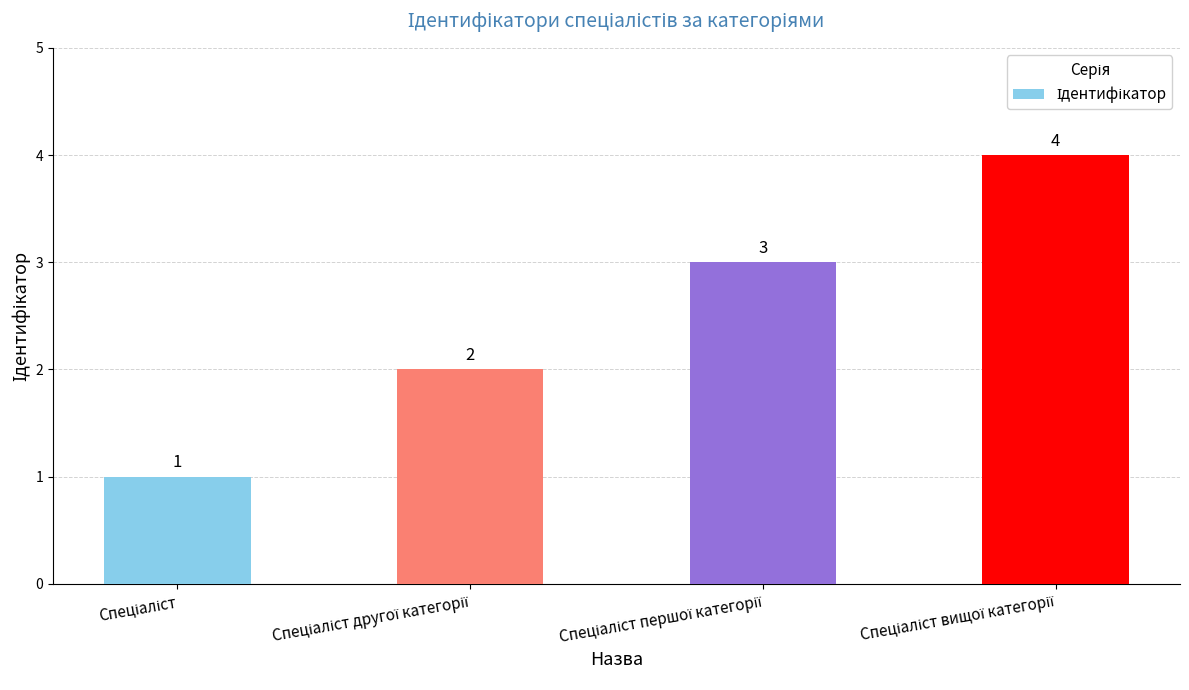

What is the sum of all values?

10